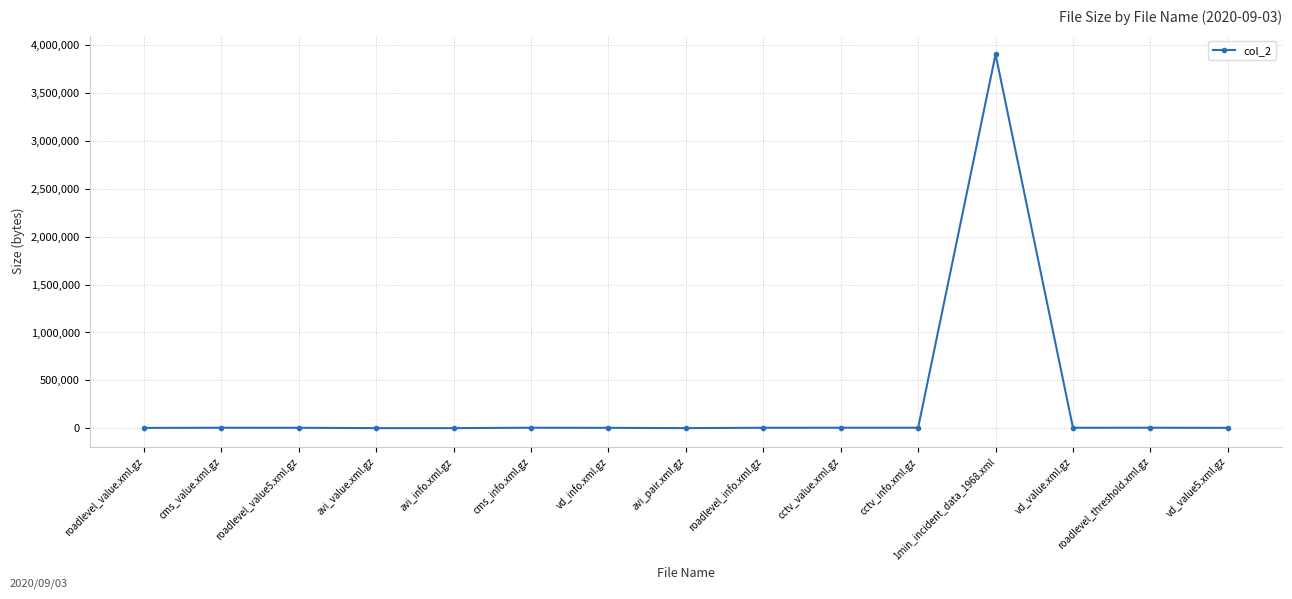

Does the chart have visible grid lines?

Yes